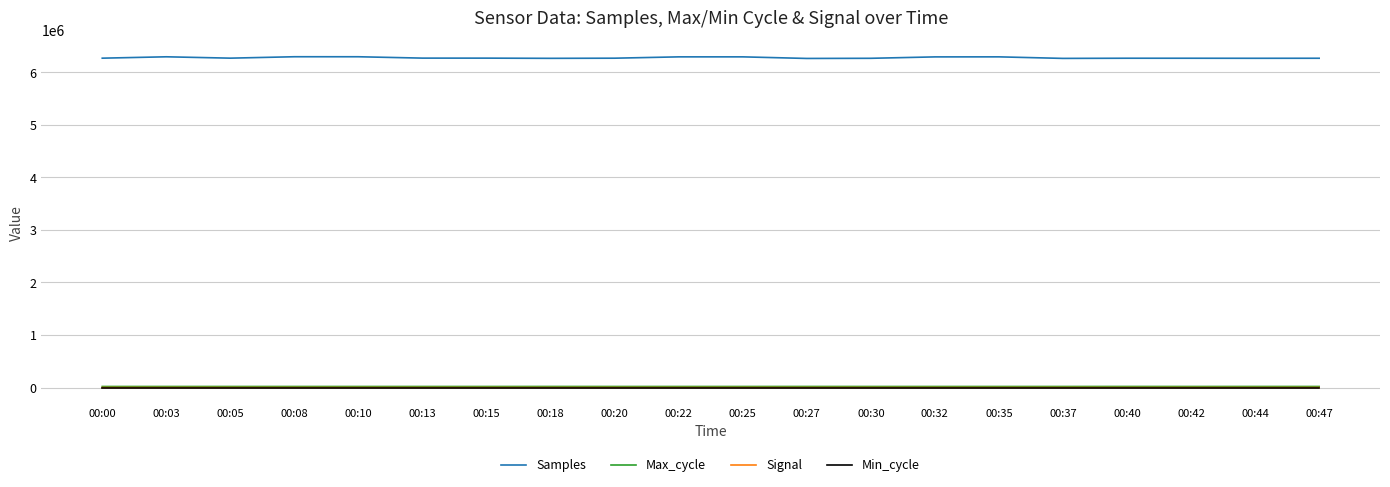

Count the number of data series in this chart.

4